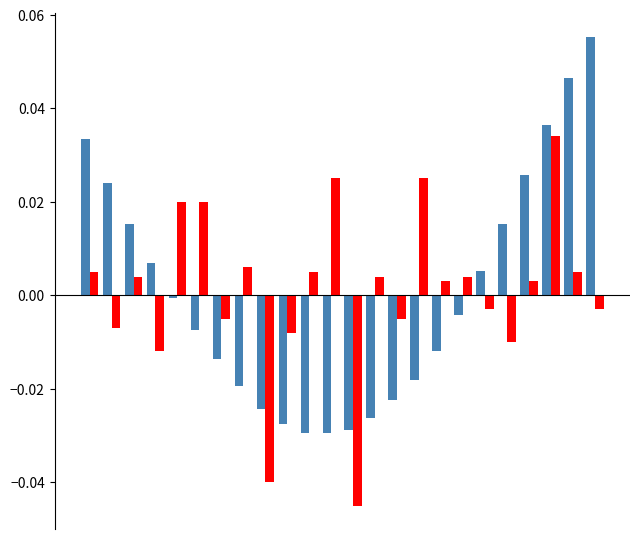

The Normalized Deviation series shows -0.0 at 5. True or false?

False